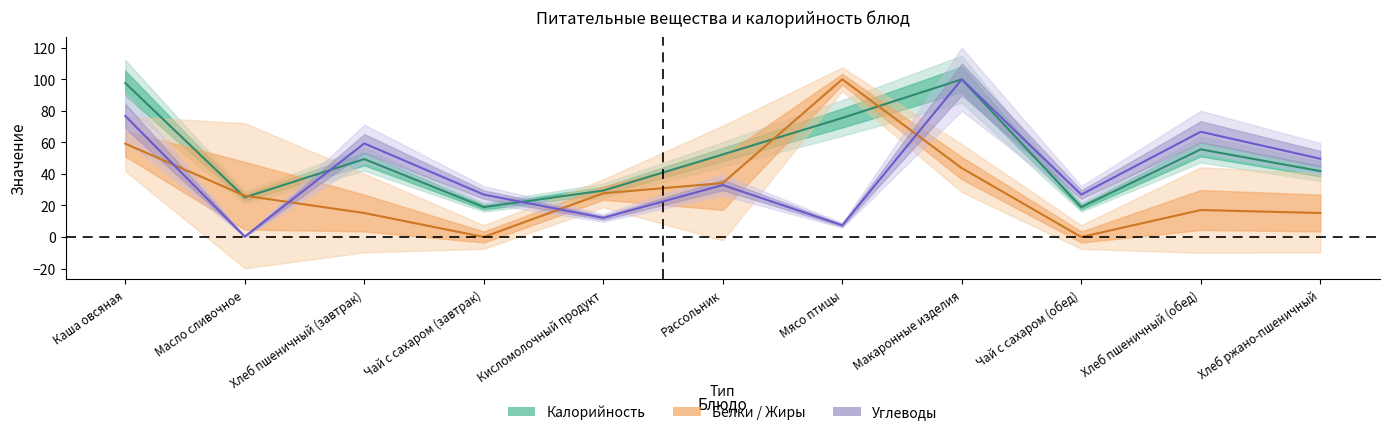

What is the difference between the Углеводы values at Хлеб ржано-пшеничный and Каша овсяная?

27.1